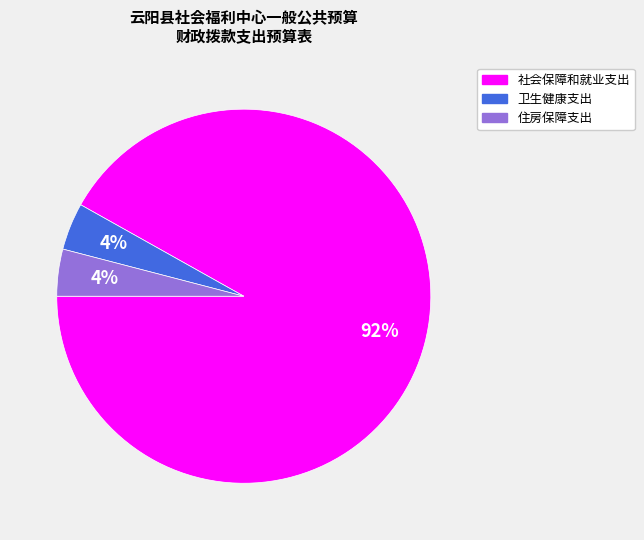

To the nearest percent, what portion does 卫生健康支出 represent?

4%